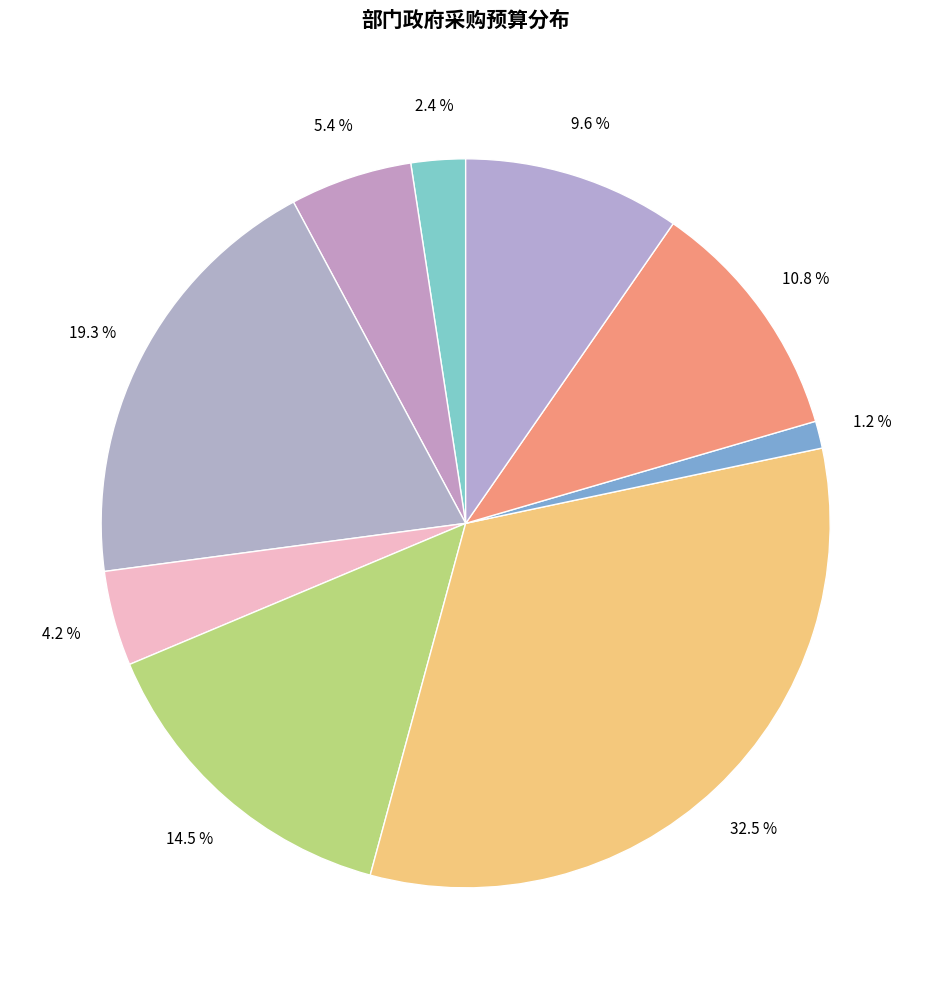

Count the number of slices in the pie.

9